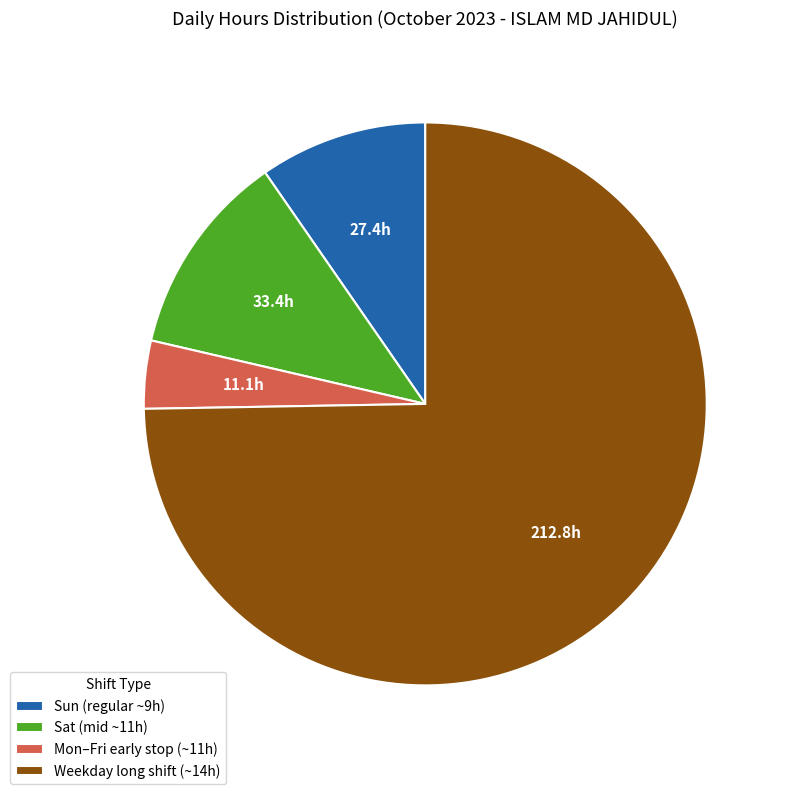

Does Weekday long shift (~14h) represent more than half of the total?

Yes